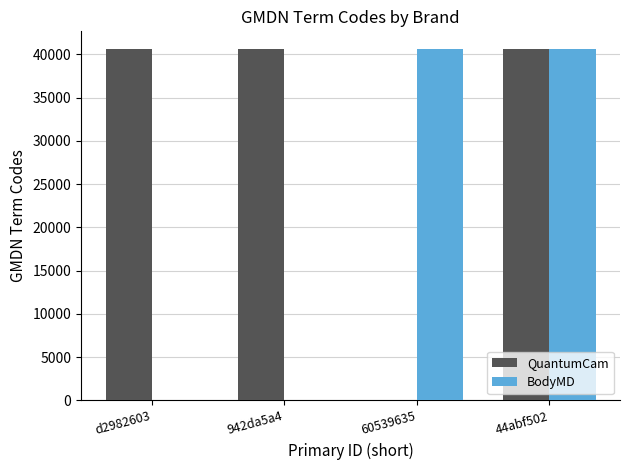

What is the greatest value displayed?

40640